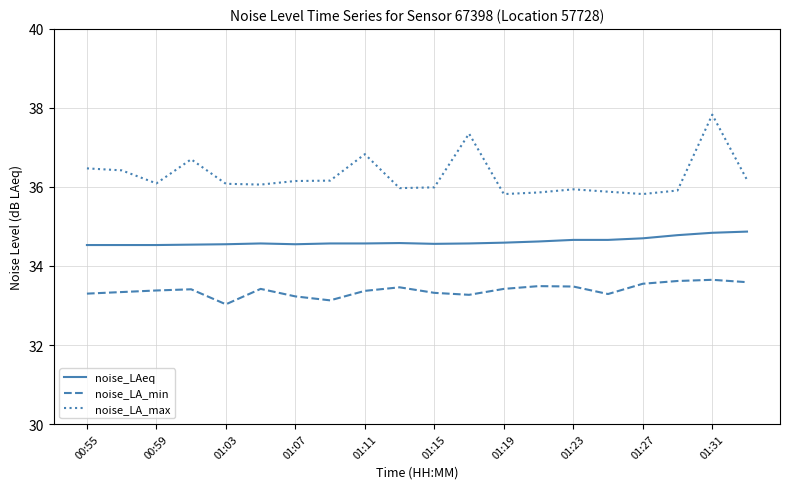

Does the chart display data point markers on the line(s)?

No